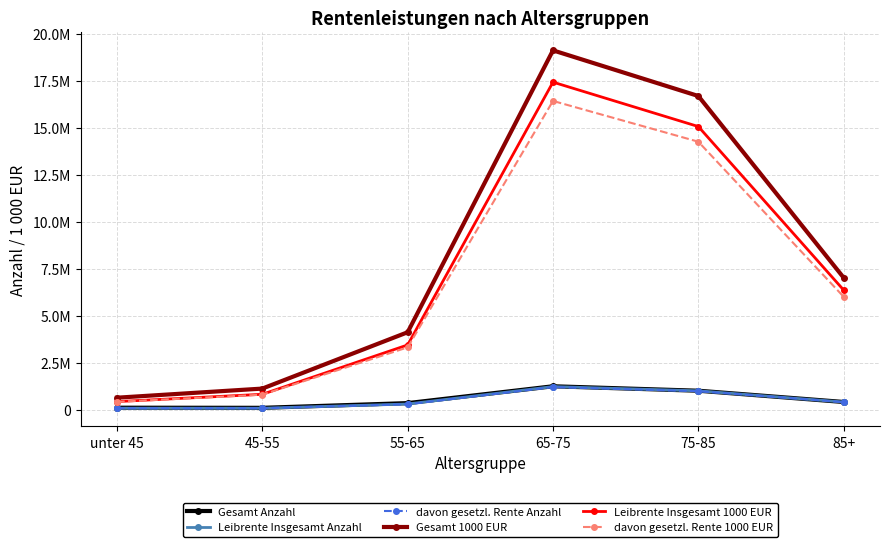

Does the chart have visible grid lines?

Yes